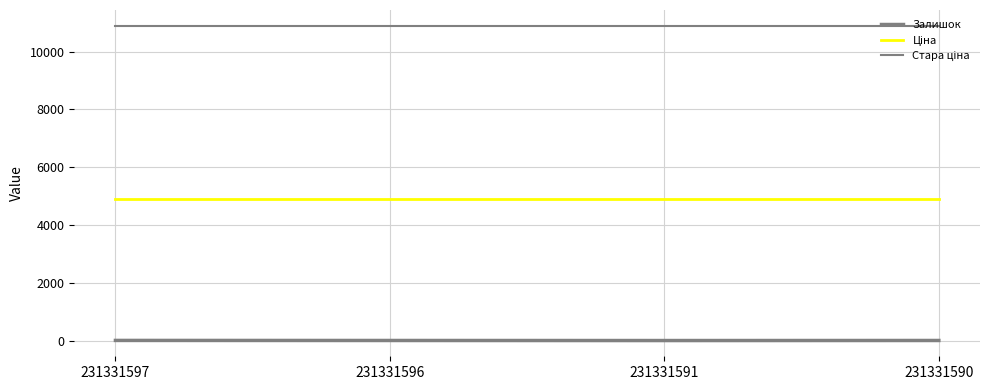

Reading right to left, list all the values displayed in this chart.

Залишок: 231331590=4.0	231331591=2.0	231331596=4.0	231331597=6.0
Ціна: 231331590=4903.4	231331591=4903.4	231331596=4903.4	231331597=4903.4
Стара ціна: 231331590=10896.3	231331591=10896.3	231331596=10896.3	231331597=10896.3